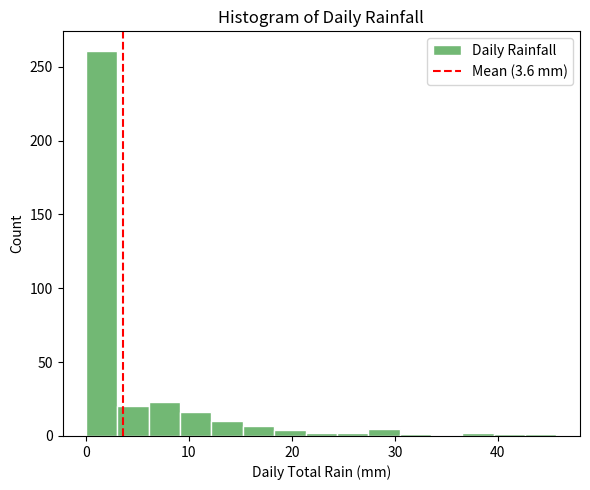

Read against the x-axis, roughly where is the centre of the tallest bar?

2